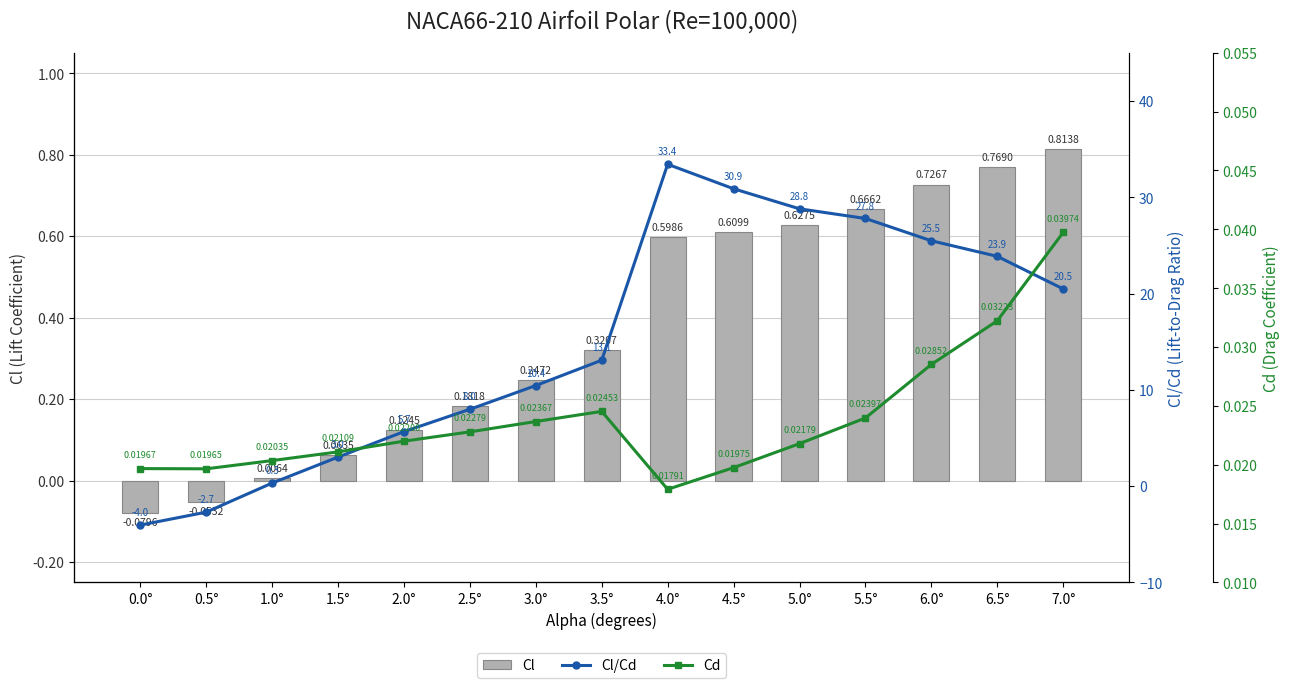

Reading left to right, what are all the values shown in this chart?

Cl: -0.1	-0.1	0.0	0.1	0.1	0.2	0.2	0.3	0.6	0.6	0.6	0.7	0.7	0.8	0.8
Cl/Cd: -4.0	-2.7	0.3	3.0	5.7	8.0	10.4	13.1	33.4	30.9	28.8	27.8	25.5	23.9	20.5
Cd: 0.0	0.0	0.0	0.0	0.0	0.0	0.0	0.0	0.0	0.0	0.0	0.0	0.0	0.0	0.0